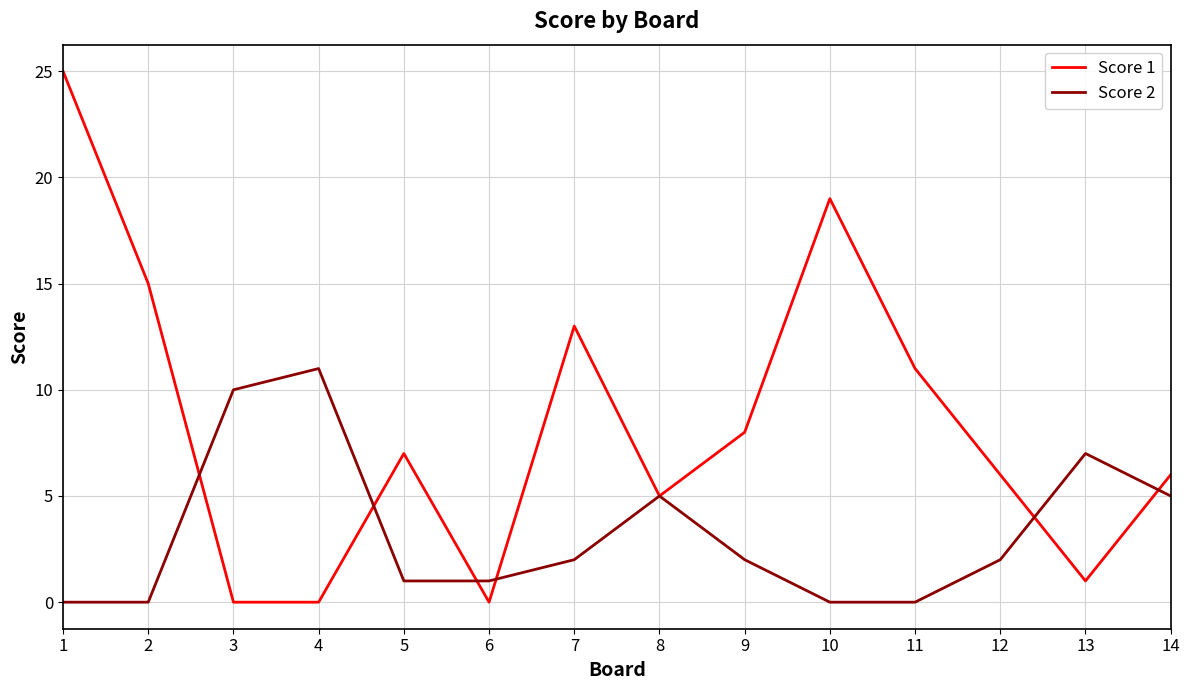

At which label does Score 1 first exceed 7?

1